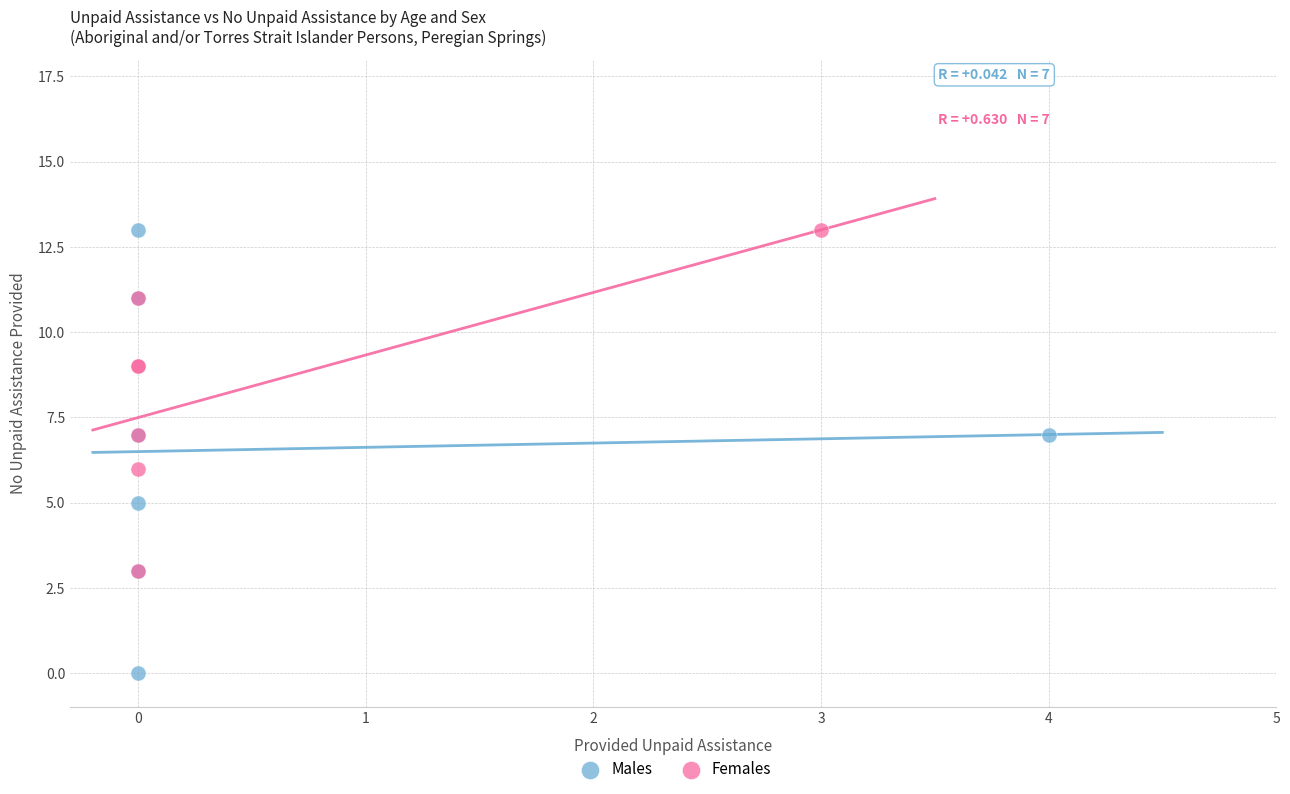

Which series contains the lowest Y value?

Males